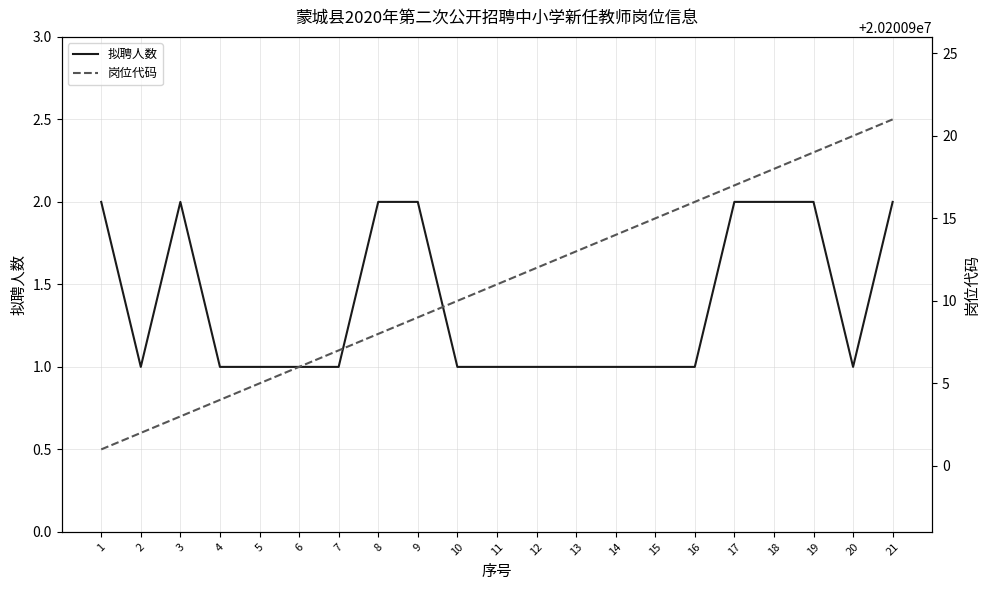

What is the difference between the highest and lowest values at 21?

20200919